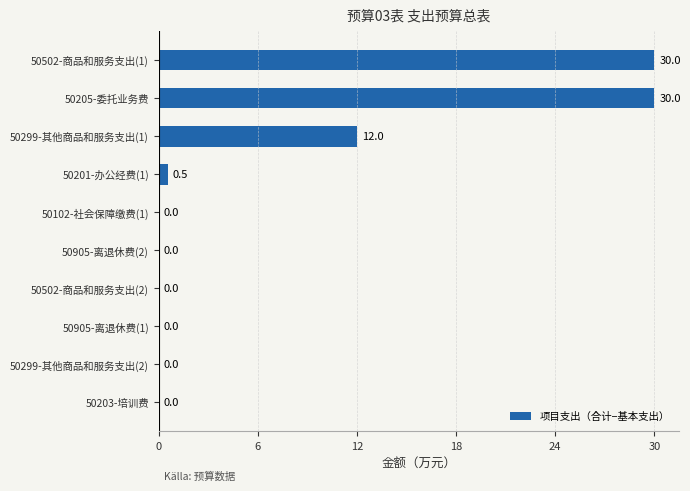

Reading top to bottom, what are all the values shown in this chart?

50502-商品和服务支出(1)=30.0	50205-委托业务费=30.0	50299-其他商品和服务支出(1)=12.0	50201-办公经费(1)=0.5	50102-社会保障缴费(1)=0.0	50905-离退休费(2)=0.0	50502-商品和服务支出(2)=0.0	50905-离退休费(1)=0.0	50299-其他商品和服务支出(2)=0.0	50203-培训费=0.0